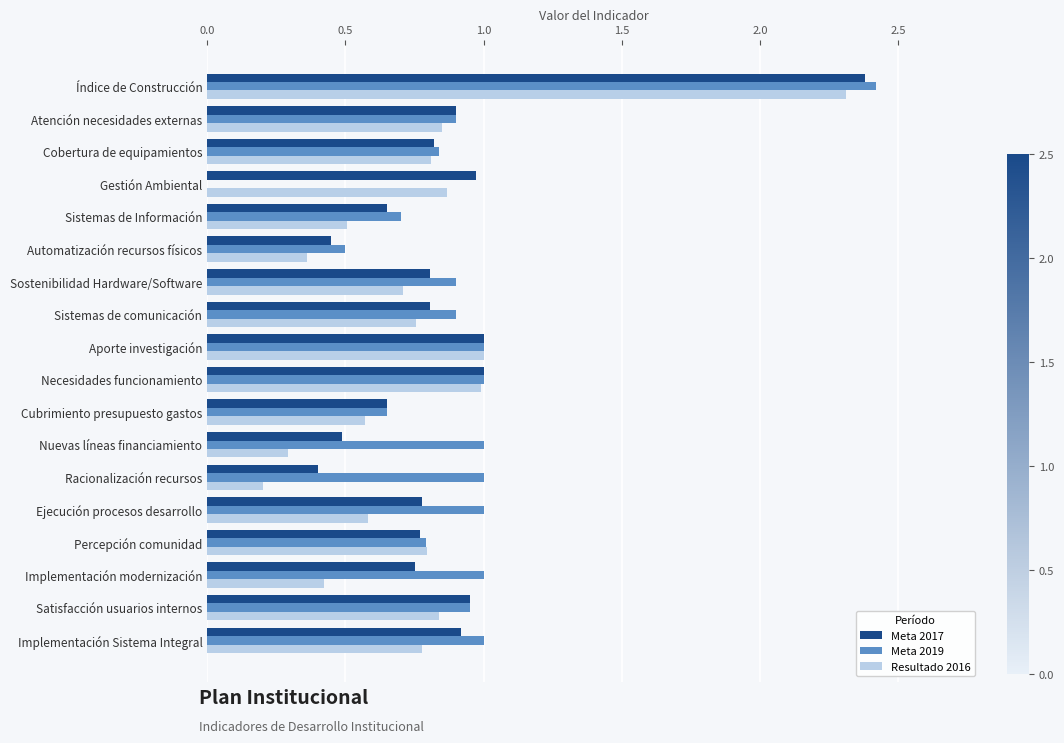

What is the greatest value displayed?

2.4